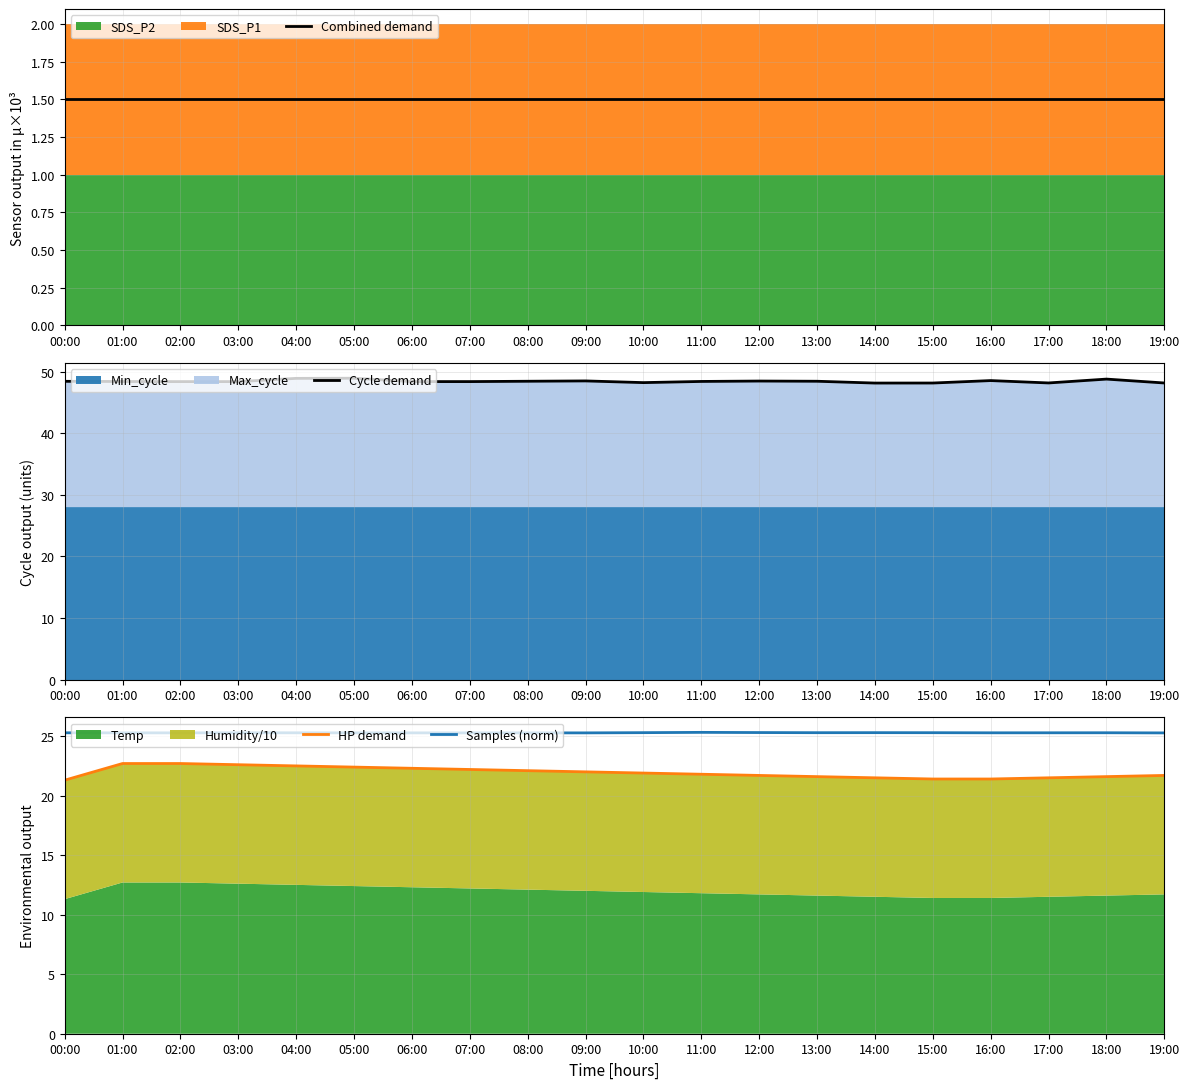

What is the total value across all series at 12:00?

97.0